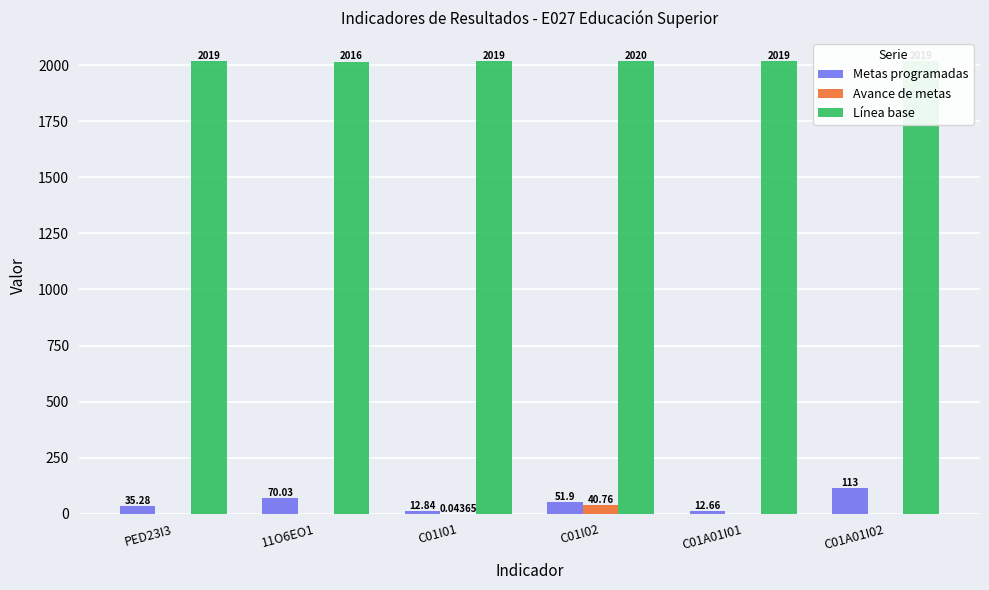

Is the value of Metas programadas at 11O6EO1 greater than the value of Avance de metas at C01A01I02?

Yes